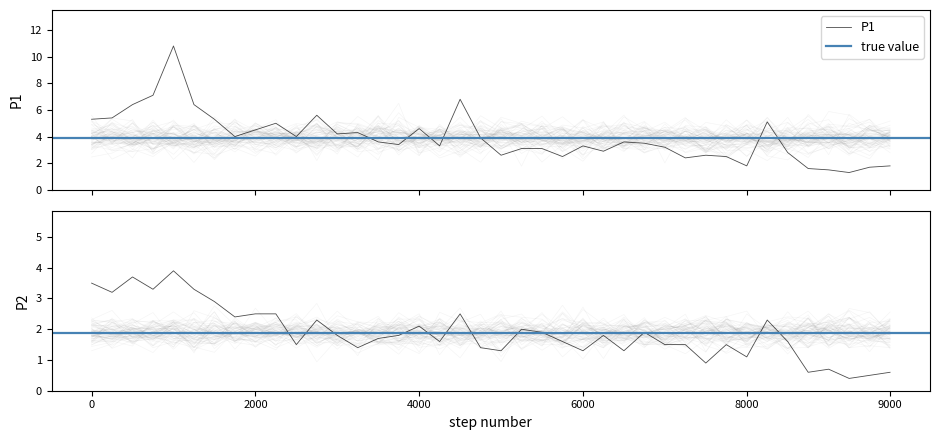

True or false: P2 has a value of 0.8 at 00:36.

False